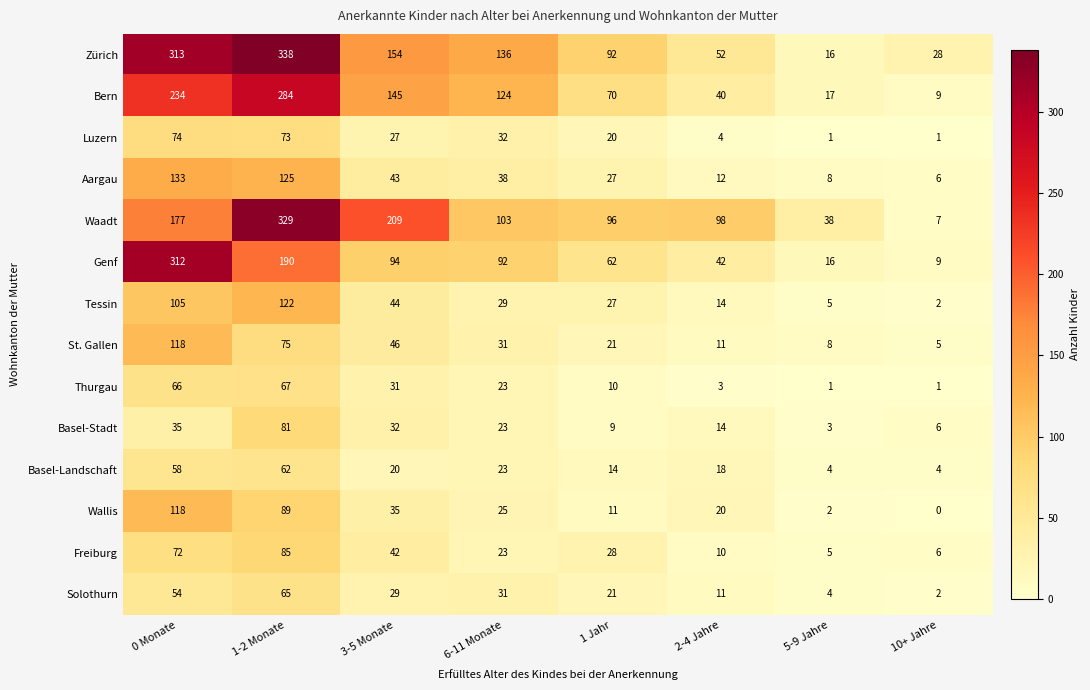

At which category does the chart reach its peak across all series?

1-2 Monate